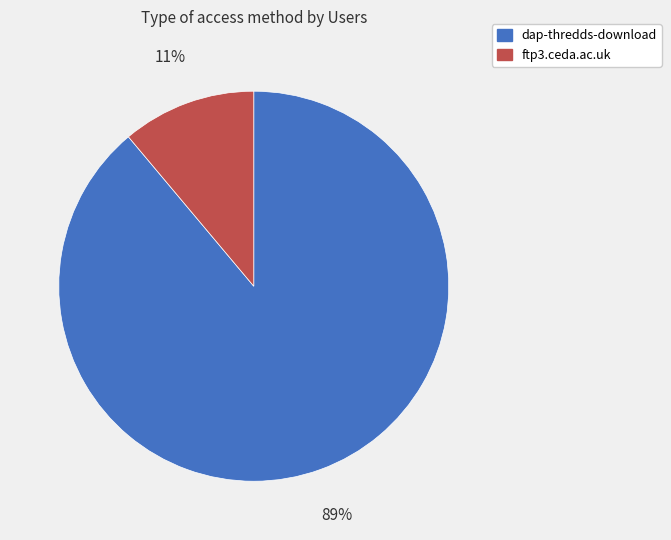

The ftp3.ceda.ac.uk slice represents 11% of the pie. True or false?

True